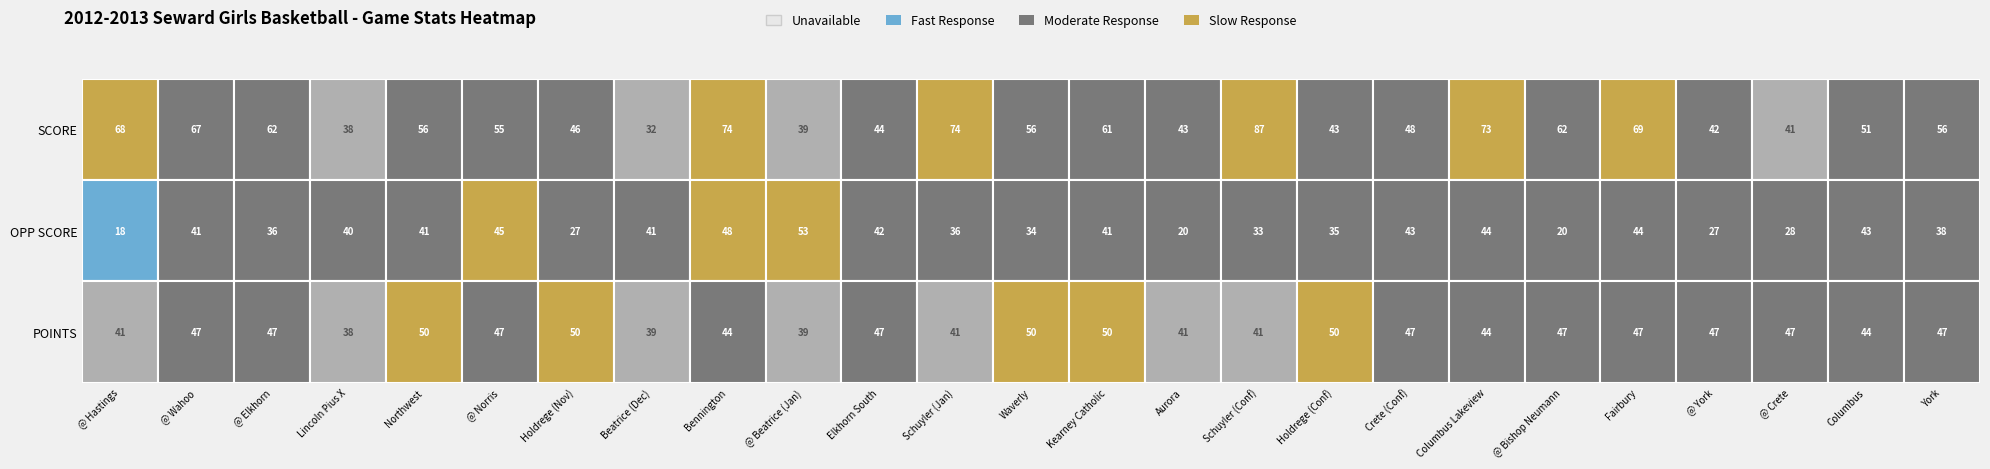

Reading right to left, transcribe all the data shown in this chart.

@ Hastings: 2=41	1=18	0=68
@ Wahoo: 2=47	1=41	0=67
@ Elkhorn: 2=47	1=36	0=62
Lincoln Pius X: 2=38	1=40	0=38
Northwest: 2=50	1=41	0=56
@ Norris: 2=47	1=45	0=55
Holdrege (Nov): 2=50	1=27	0=46
Beatrice (Dec): 2=39	1=41	0=32
Bennington: 2=44	1=48	0=74
@ Beatrice (Jan): 2=39	1=53	0=39
Elkhorn South: 2=47	1=42	0=44
Schuyler (Jan): 2=41	1=36	0=74
Waverly: 2=50	1=34	0=56
Kearney Catholic: 2=50	1=41	0=61
Aurora: 2=41	1=20	0=43
Schuyler (Conf): 2=41	1=33	0=87
Holdrege (Conf): 2=50	1=35	0=43
Crete (Conf): 2=47	1=43	0=48
Columbus Lakeview: 2=44	1=44	0=73
@ Bishop Neumann: 2=47	1=20	0=62
Fairbury: 2=47	1=44	0=69
@ York: 2=47	1=27	0=42
@ Crete: 2=47	1=28	0=41
Columbus: 2=44	1=43	0=51
York: 2=47	1=38	0=56